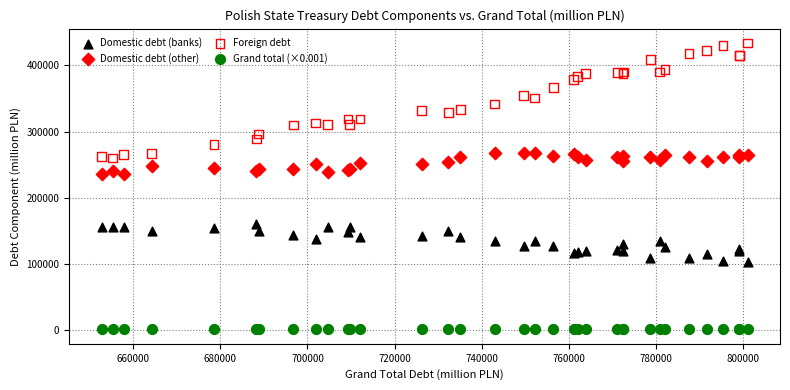

Which series reaches the maximum Y coordinate?

Foreign debt